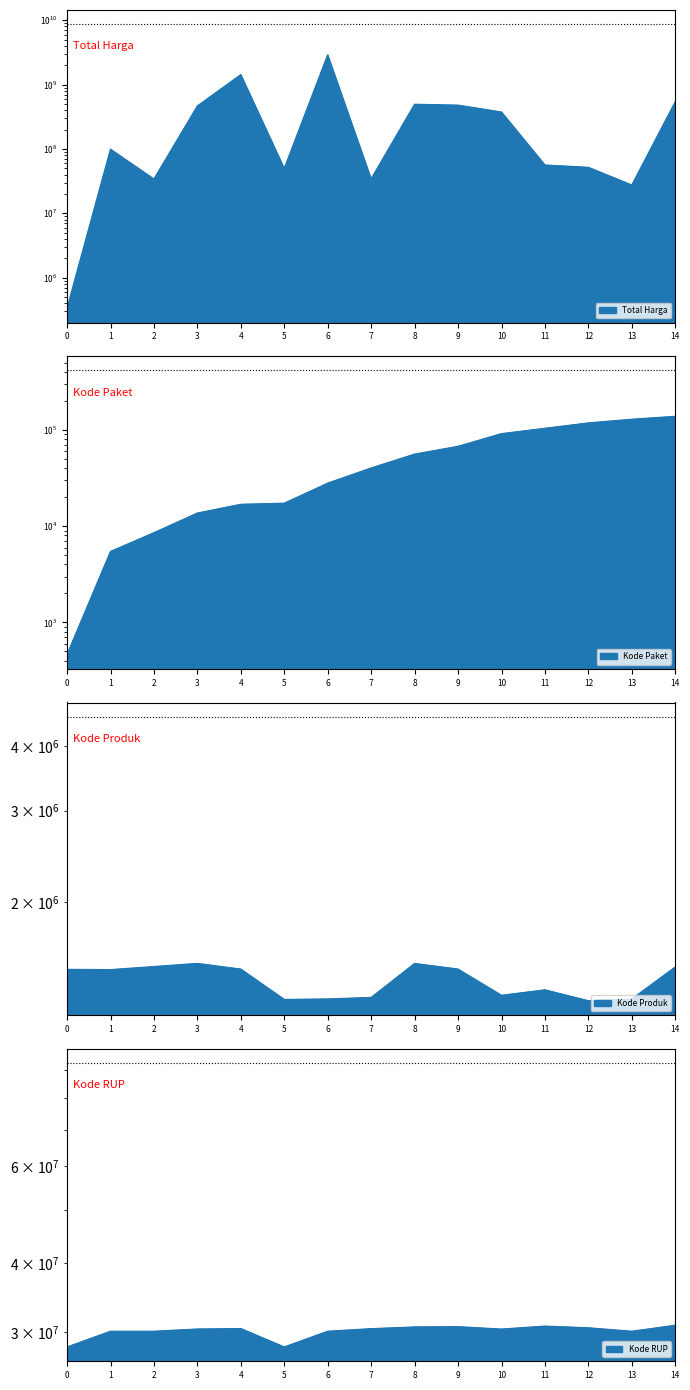

Rank the series by their maximum value, from highest to lowest.

Total Harga, Kode RUP, Kode Produk, Kode Paket